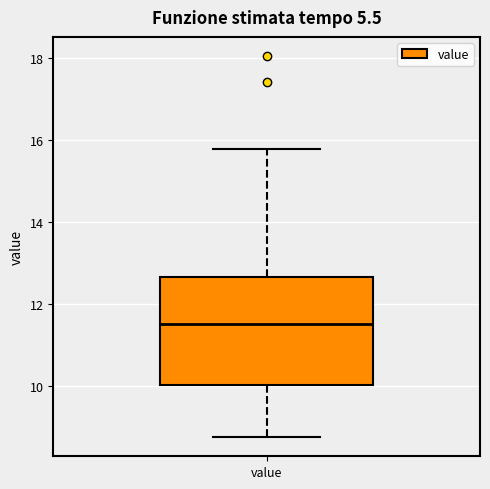

Transcribe this box plot: give where the median line is, the range the box spans, and where the two whiskers end, as read against the y-axis. The values are not printed on the chart, so give them approximately, as read against the axis.

median 11.6, box 10.0 to 12.6, whiskers 8.8 to 15.8